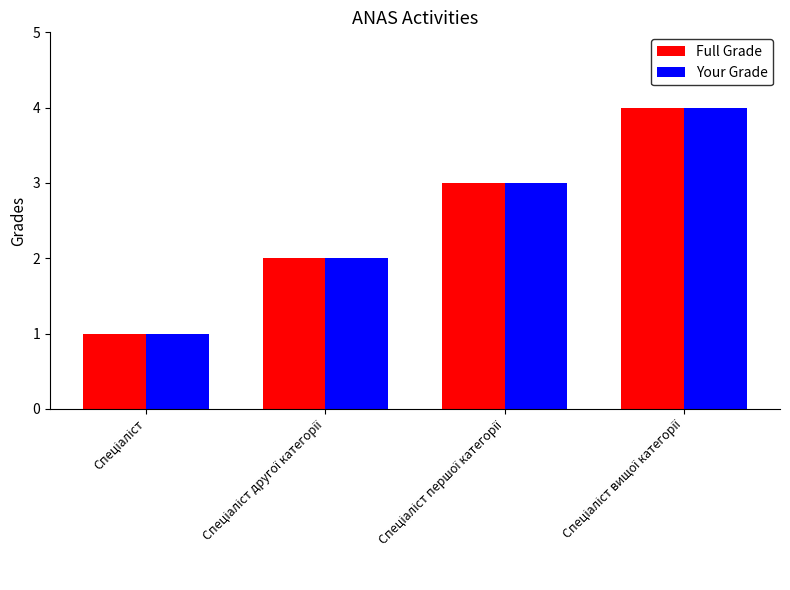

What is the difference between the maximum and minimum values in the Full Grade series?

3